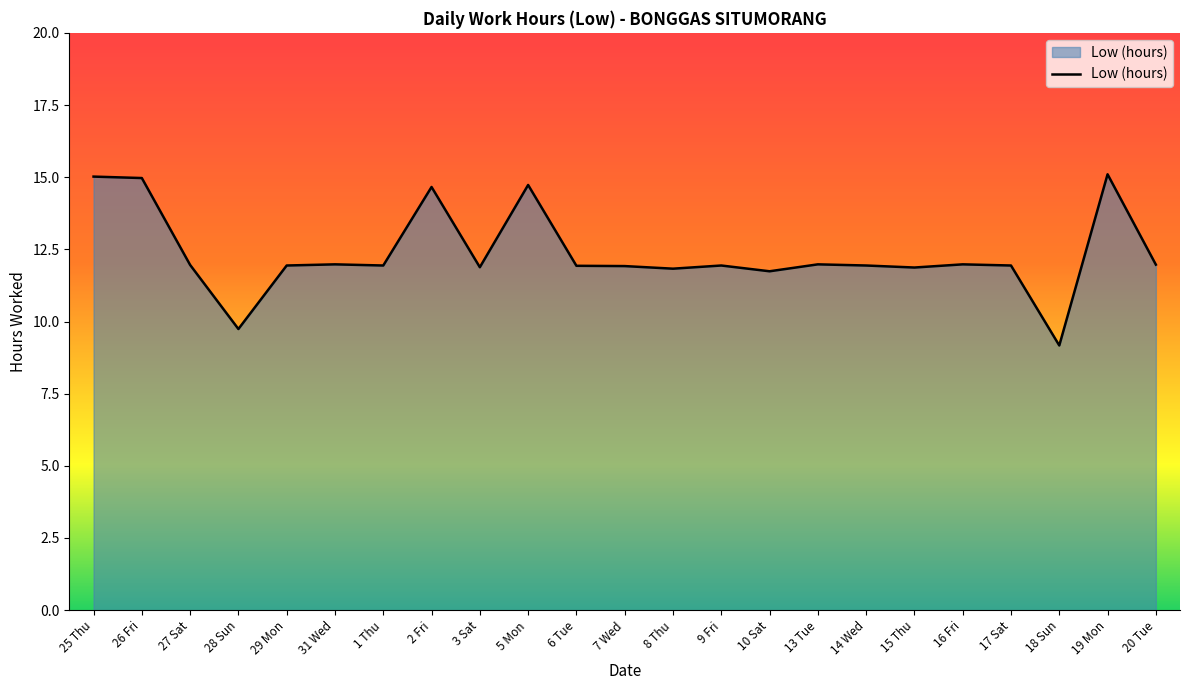

What is the greatest value displayed?

15.1